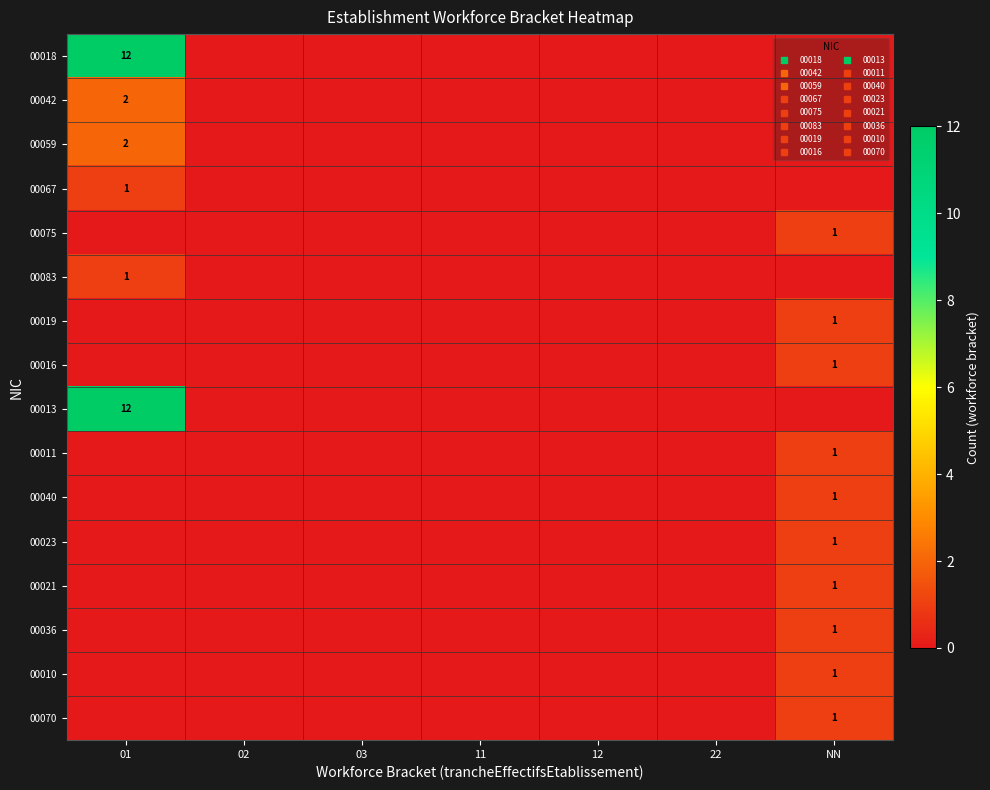

Is it true that 00040 equals -1 at 12?

False